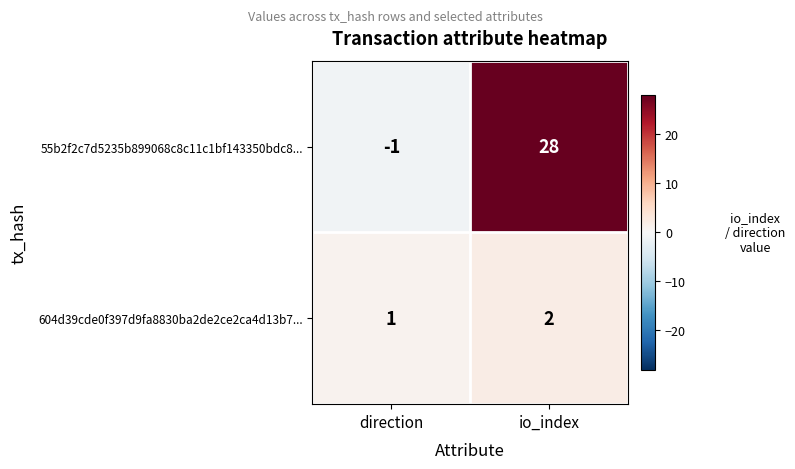

What is the difference between the 55b2f2c7d5235b899068c8c11c1bf143350bdc8... values at direction and io_index?

29